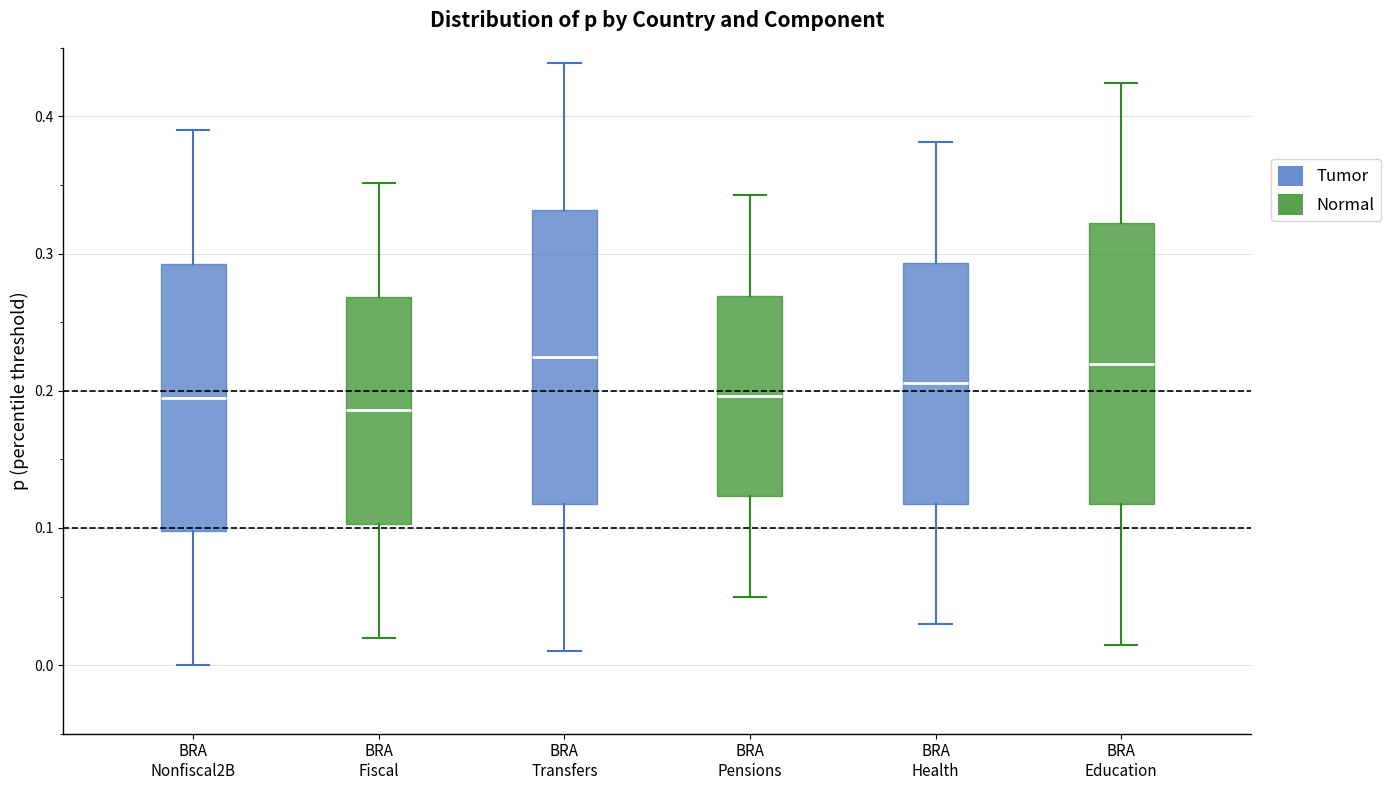

Where does the upper whisker of the box for BRA Health end on the y-axis? The values are not printed on the chart, so give them approximately, as read against the axis.

0.38